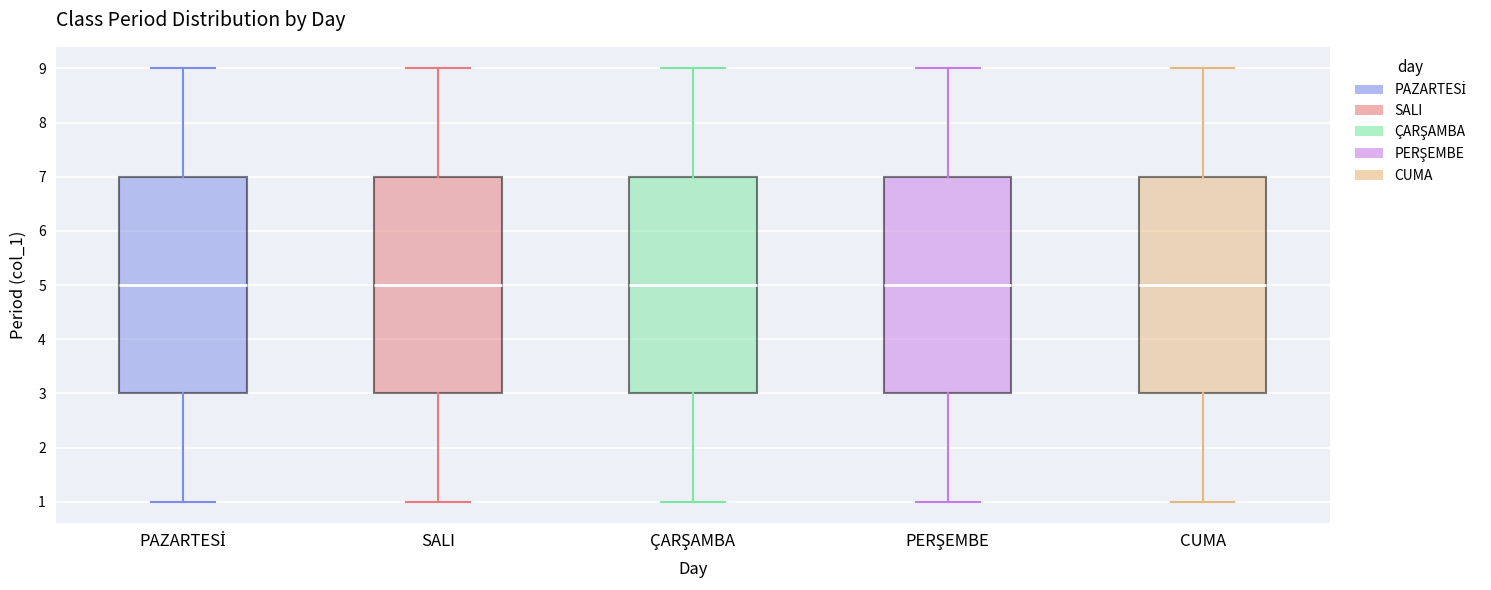

Reading left to right, transcribe this box plot: for each box, give where its median line is, the range the box spans, and where its two whiskers end, as read against the y-axis. The values are not printed on the chart, so give them approximately, as read against the axis.

PAZARTESİ: median 5, box 3 to 7, whiskers 1 to 9
SALI: median 5, box 3 to 7, whiskers 1 to 9
ÇARŞAMBA: median 5, box 3 to 7, whiskers 1 to 9
PERŞEMBE: median 5, box 3 to 7, whiskers 1 to 9
CUMA: median 5, box 3 to 7, whiskers 1 to 9